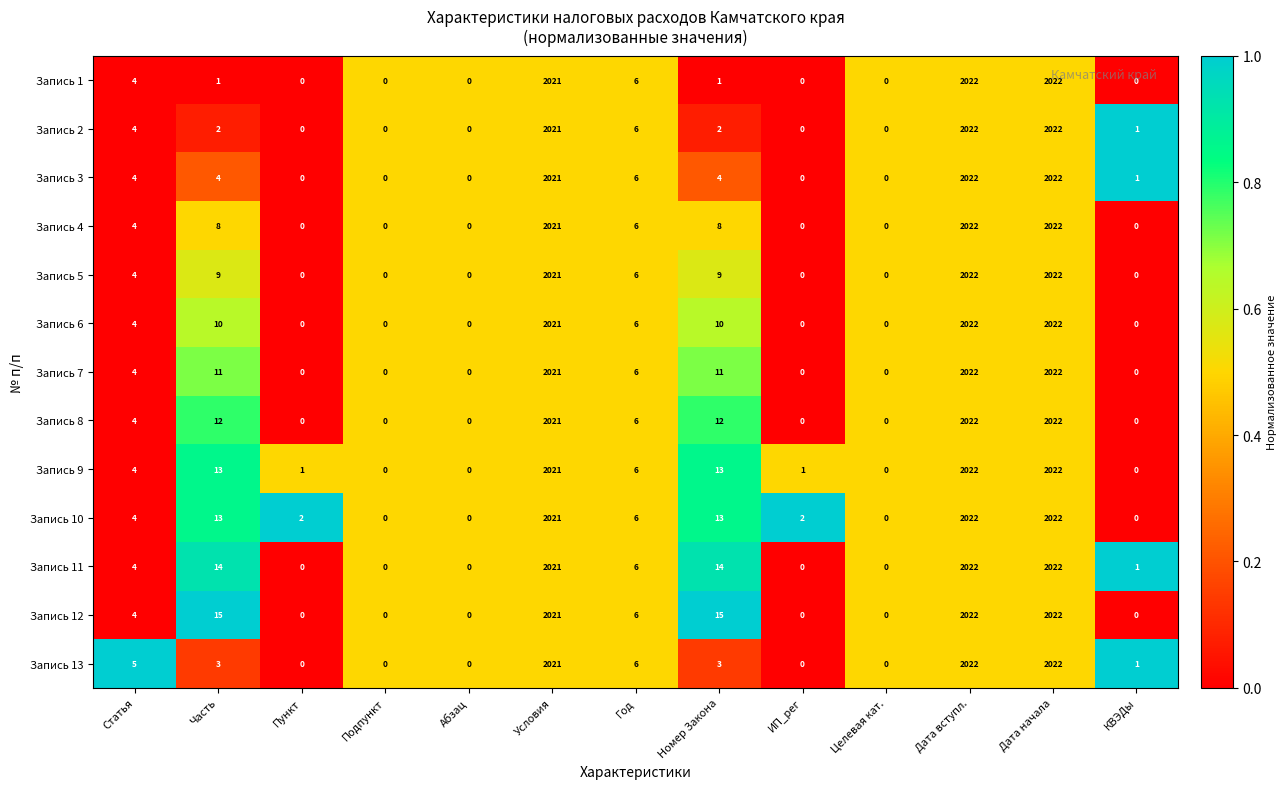

The value of Запись 4 at ИП_рег is -941. True or false?

False